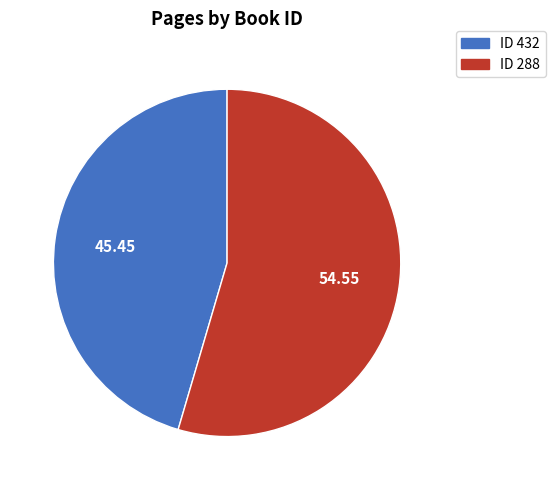

Which category has the smallest portion of the pie?

ID 432